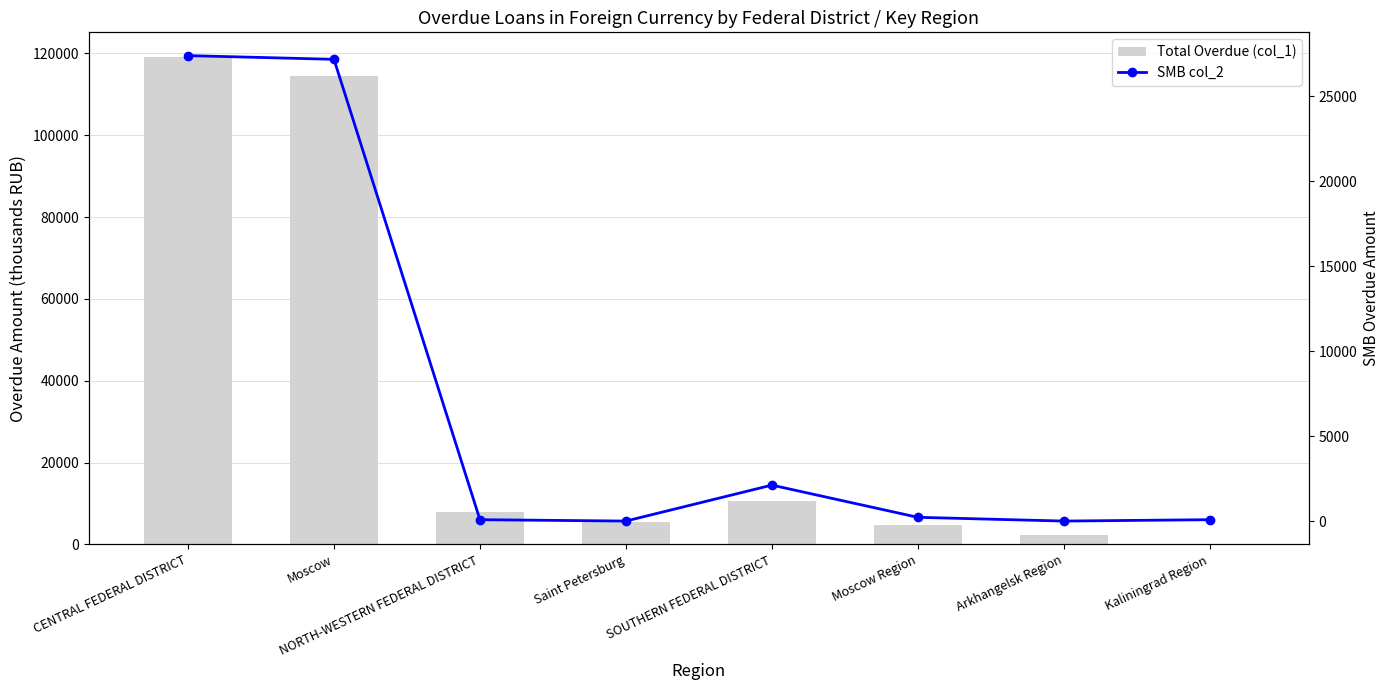

Which category has the lowest value across all series?

Saint Petersburg